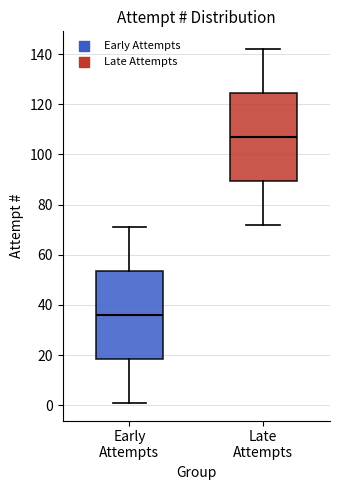

Which box has the highest median line?

Late Attempts